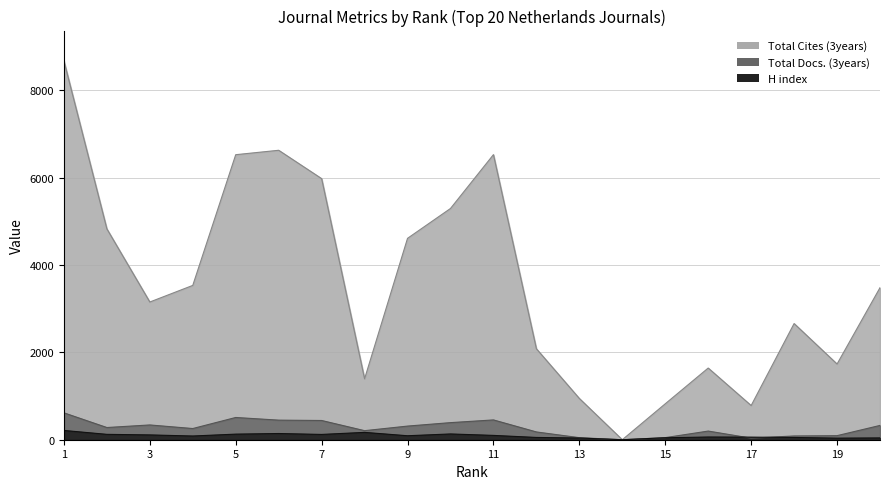

How many lines are shown in the chart?

2